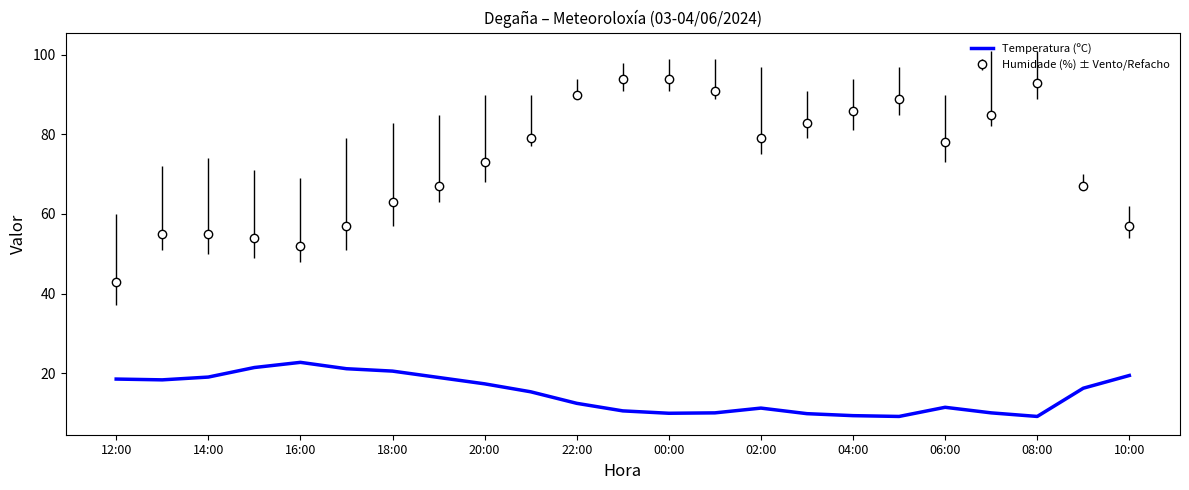

What is the difference between the maximum and minimum values in the Temperatura (ºC) series?

13.6